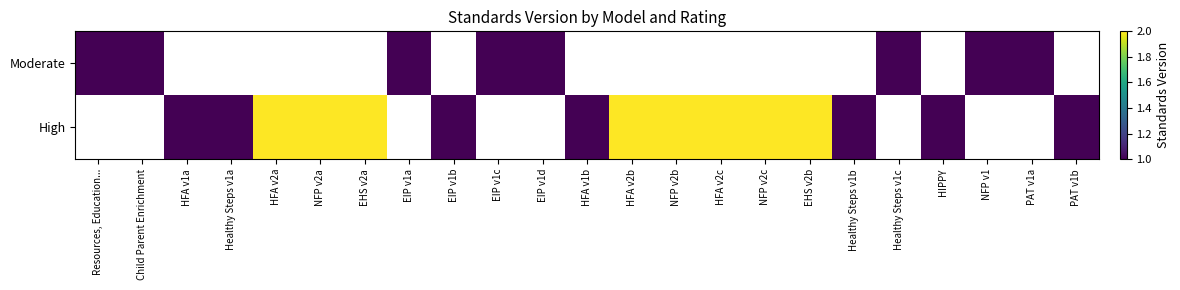

Which has a higher value, EIP v1c or NFP v1?

EIP v1c